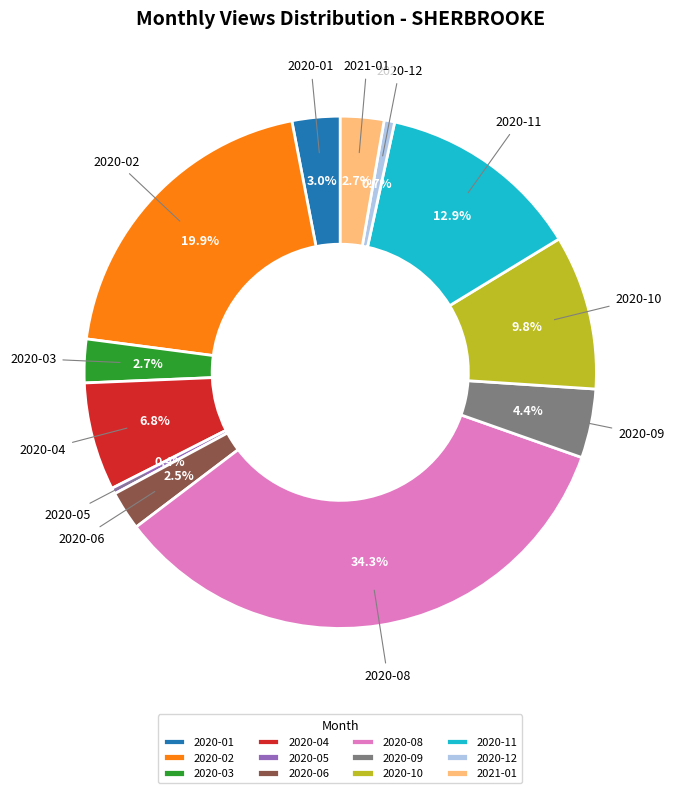

What percentage is the 2020-02 slice, to the nearest percent?

20%